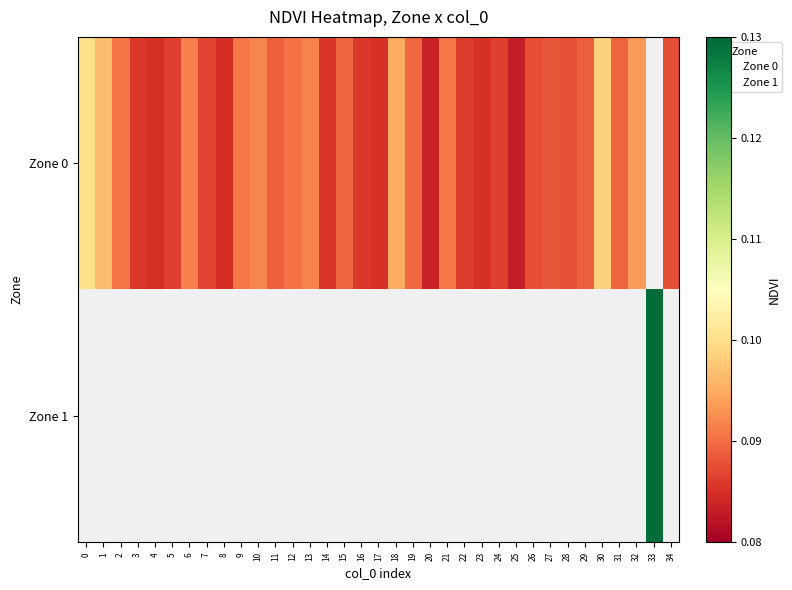

Is the value of Zone 1 at 8 greater than the value of Zone 0 at 26?

No